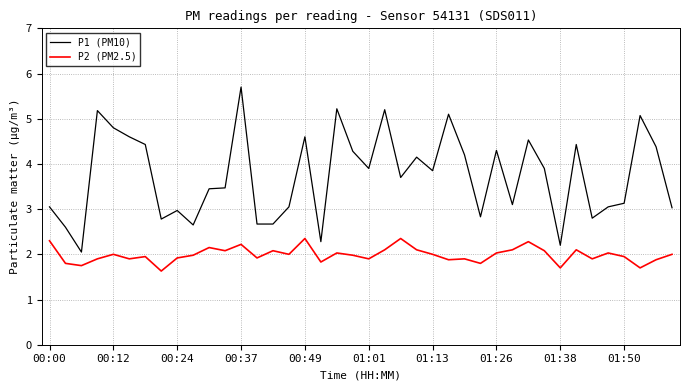

Which series has the largest range (max minus min)?

P1 (PM10)